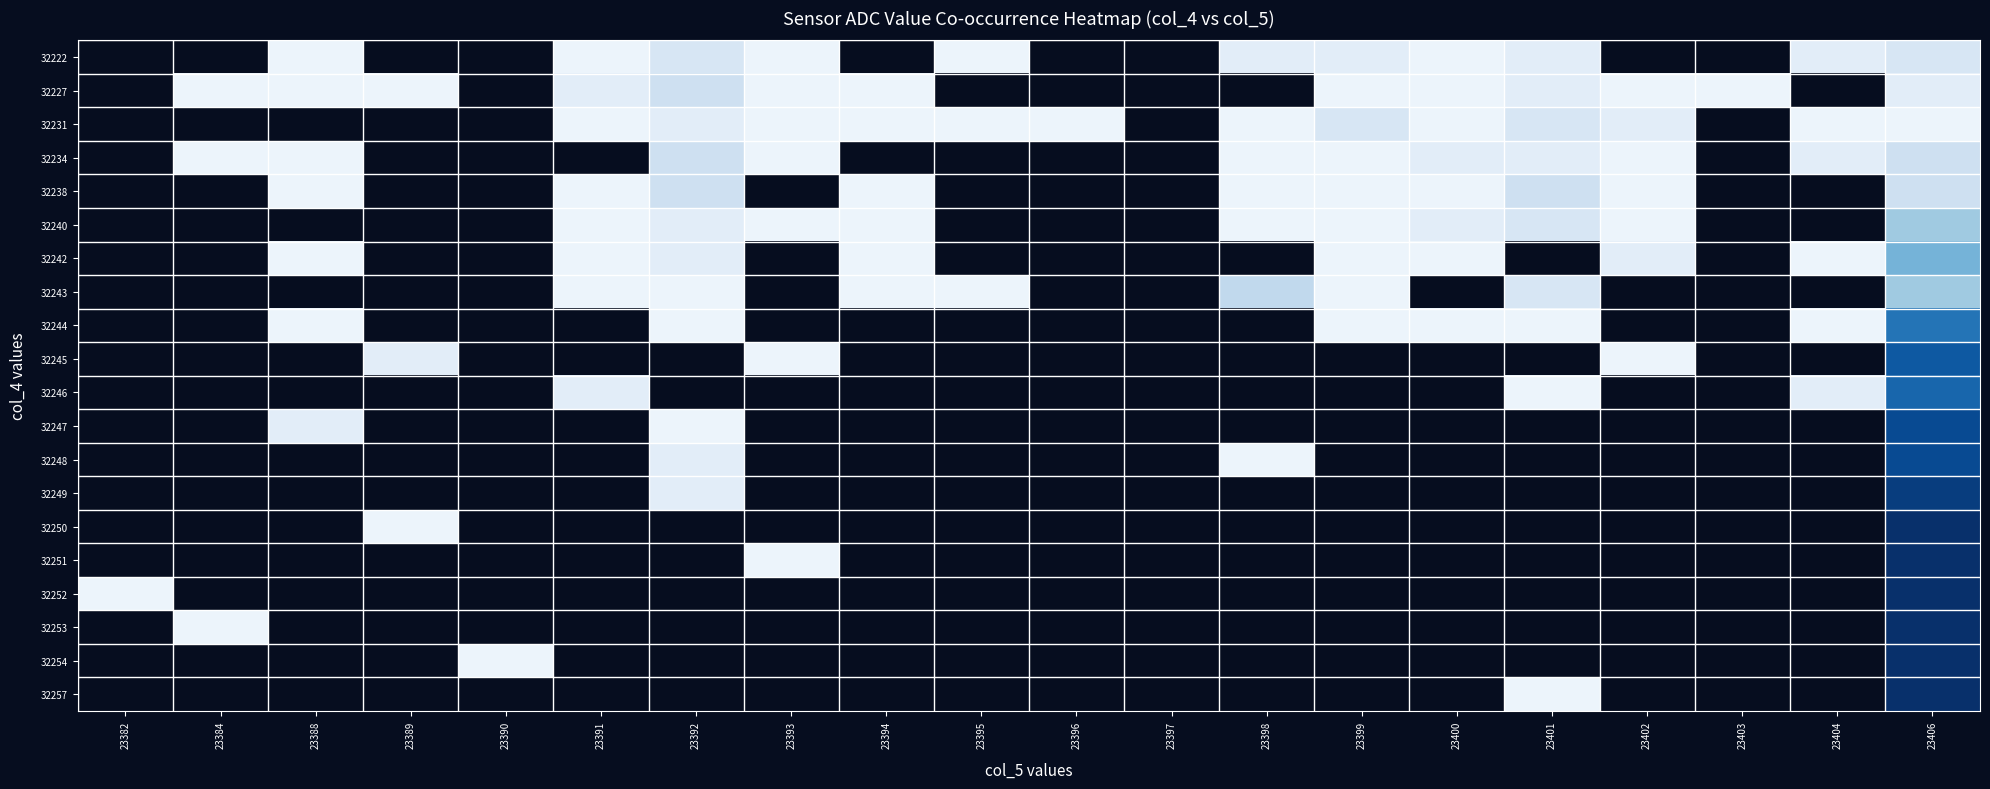

At which category is the sum across all series the highest?

23406